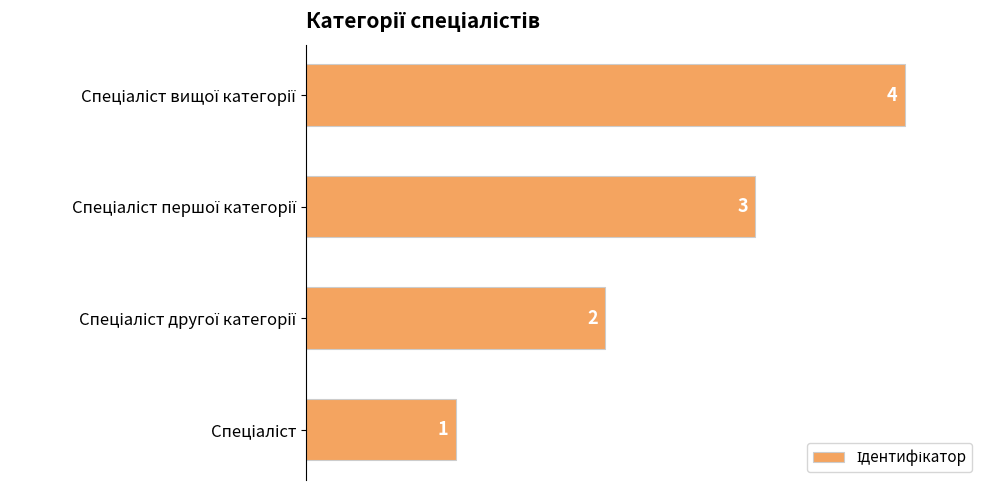

What is the difference between the maximum and minimum values?

3